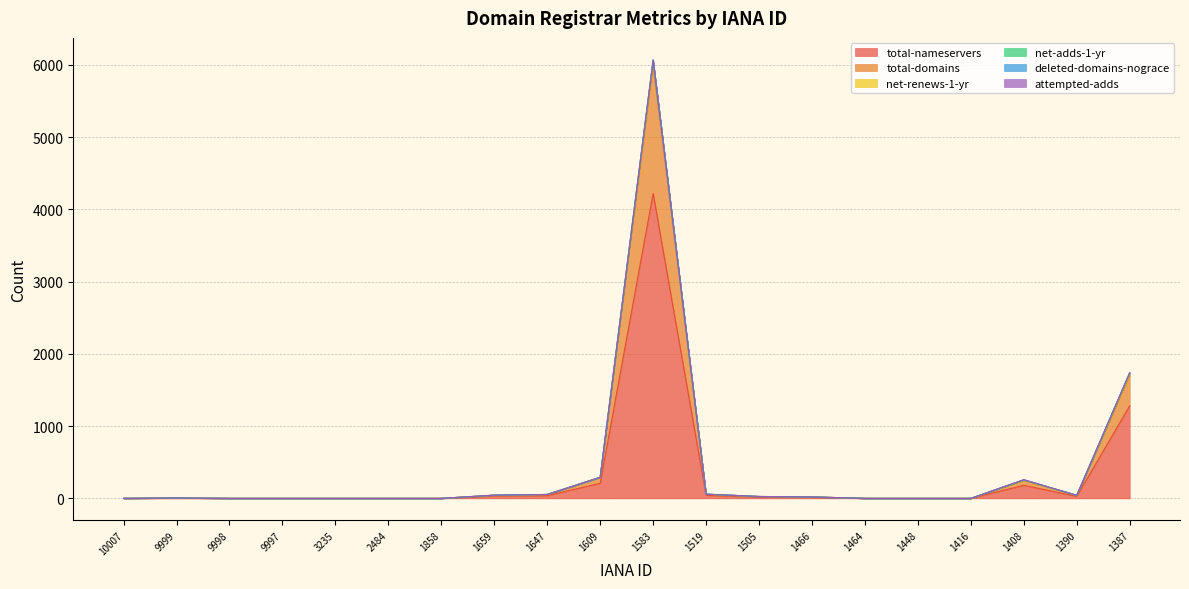

Which label corresponds to the largest value in the chart?

1583